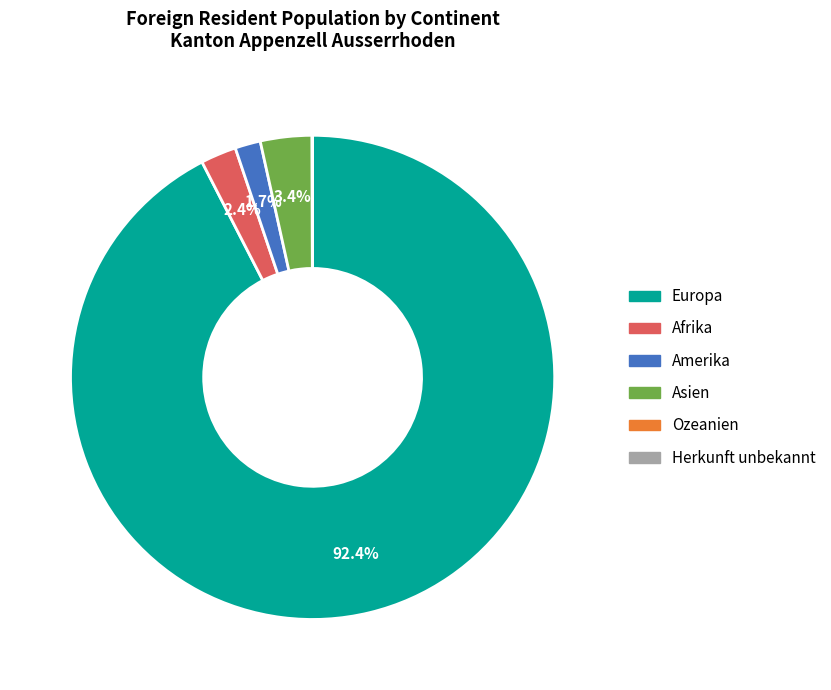

What is the majority slice?

Europa